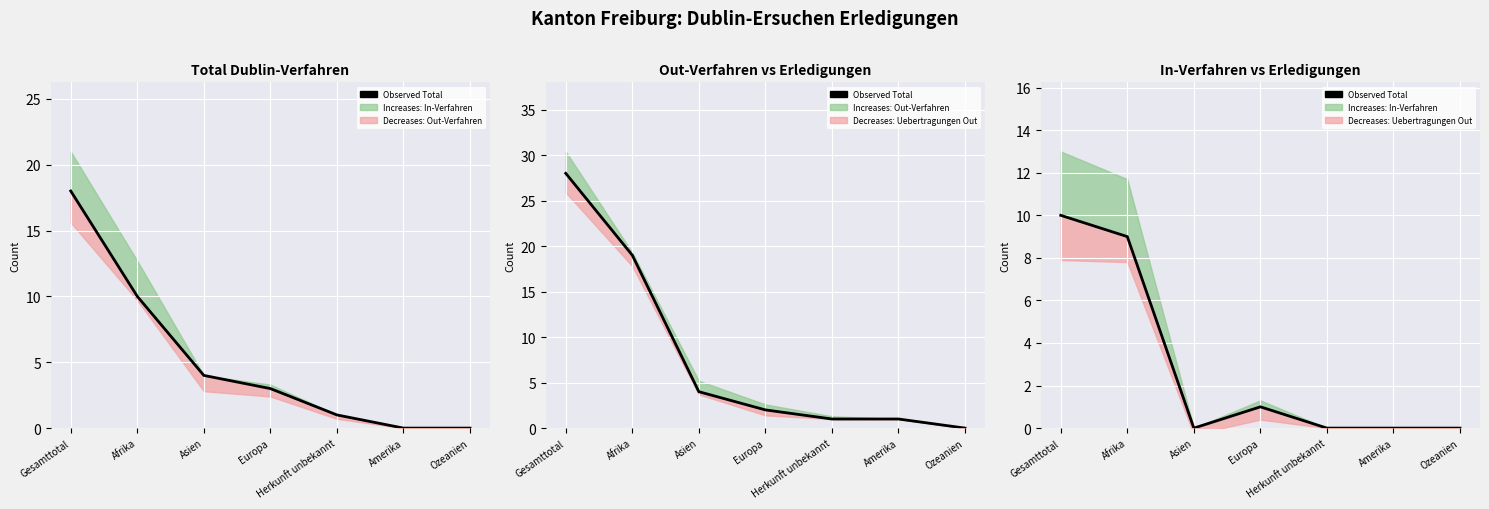

What is the sum of the values at Europa and Asien?

1